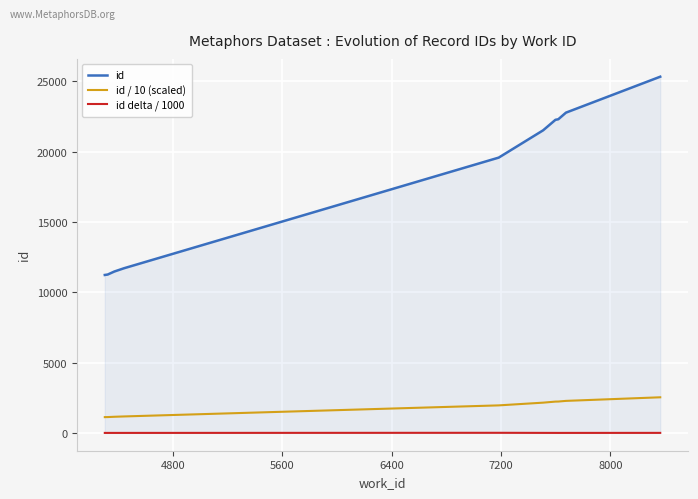

Which series has the widest spread of values?

id